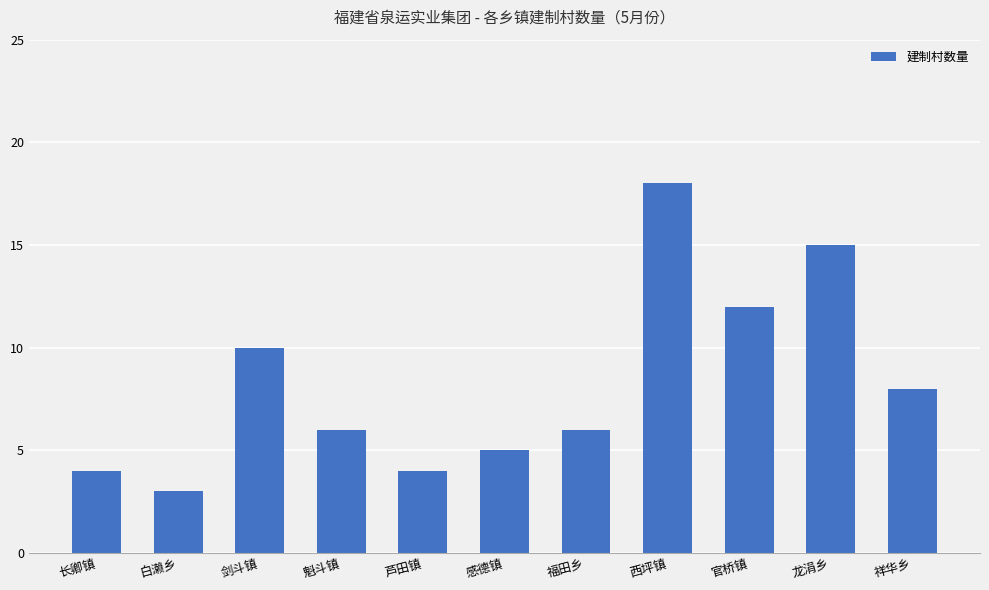

Is it true that the value at 西坪镇 is 18?

True